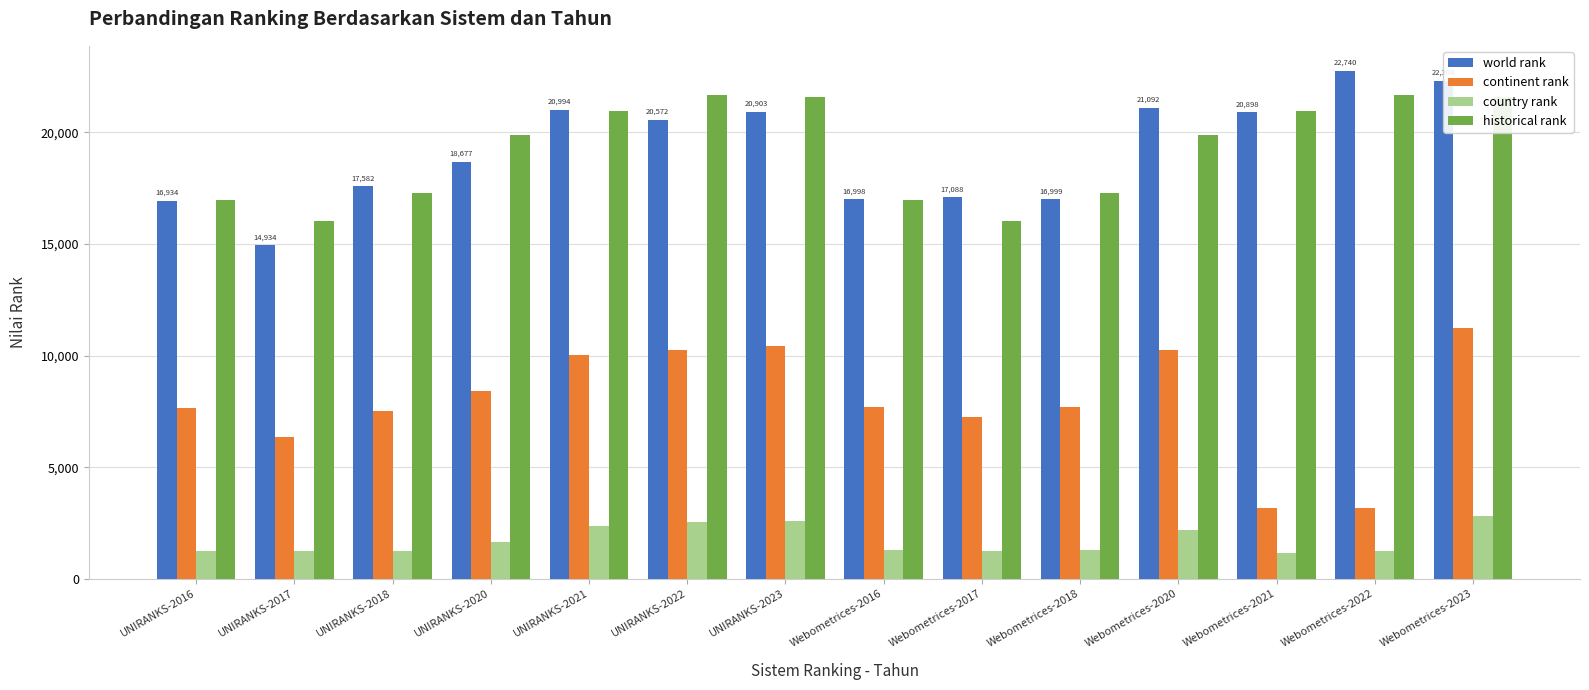

Rank the series by their maximum value, from lowest to highest.

country rank, continent rank, historical rank, world rank